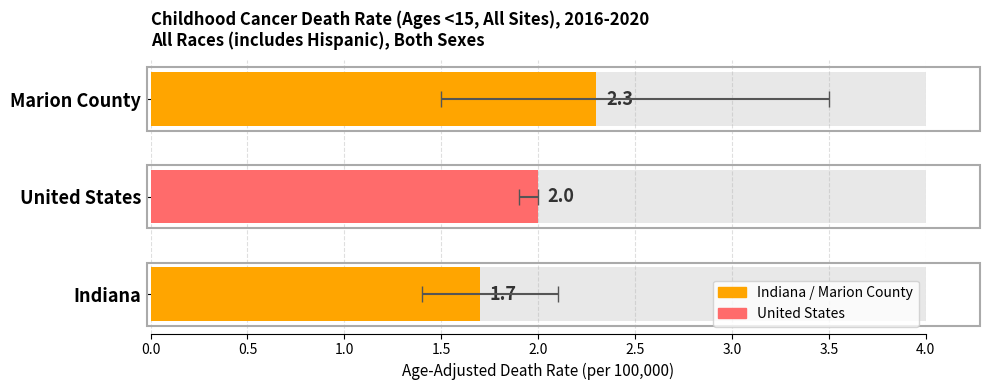

Which label corresponds to the smallest value in the chart?

Indiana